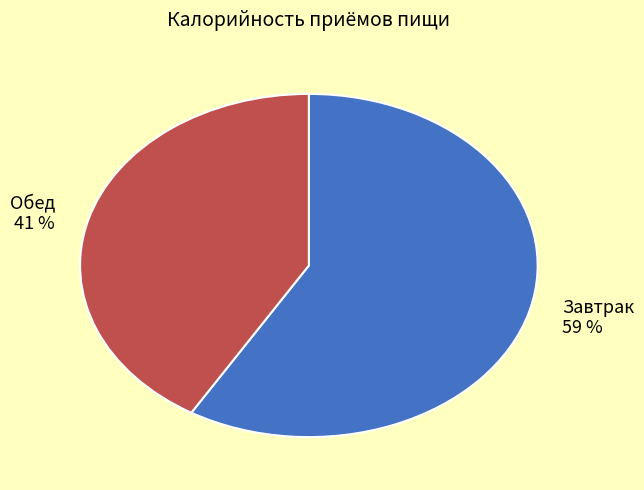

Rank the categories by value from highest to lowest.

Завтрак, Обед